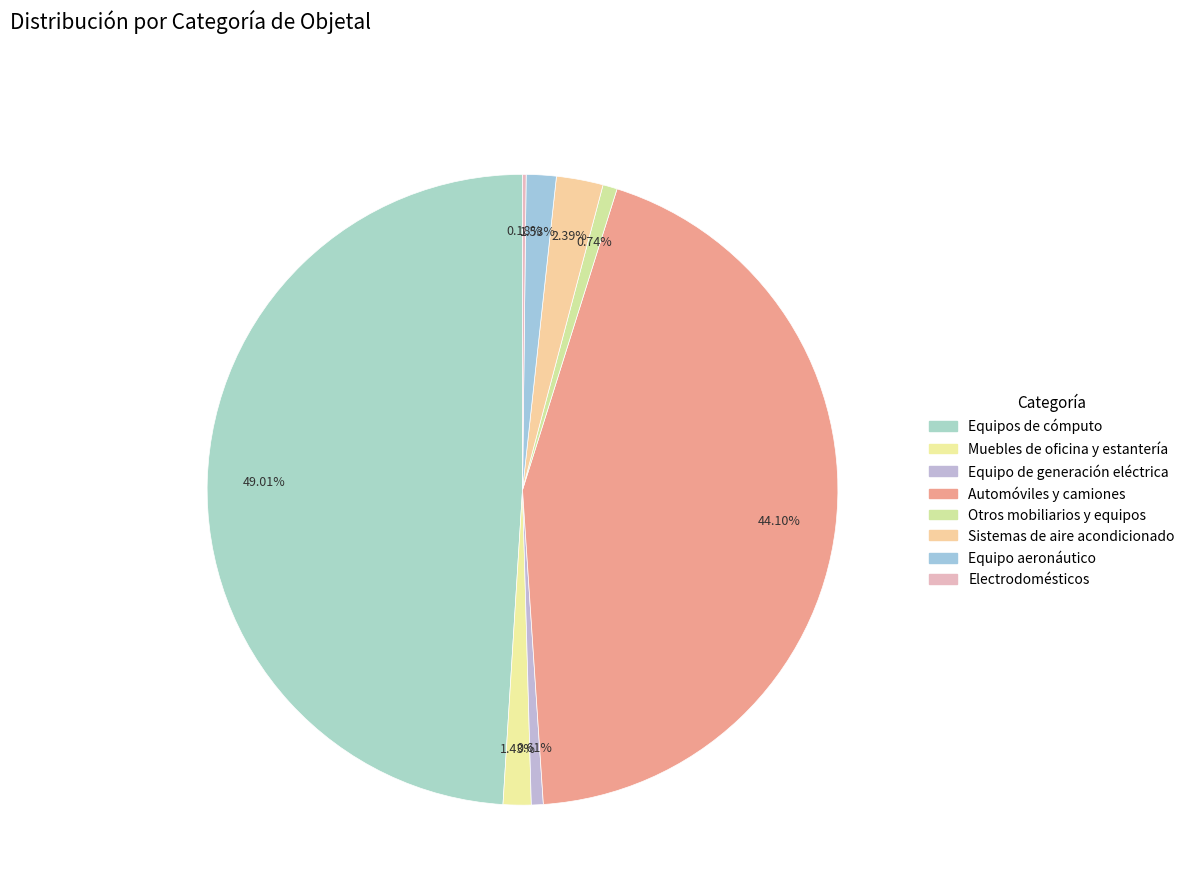

Which slice is the largest?

Equipos de cómputo